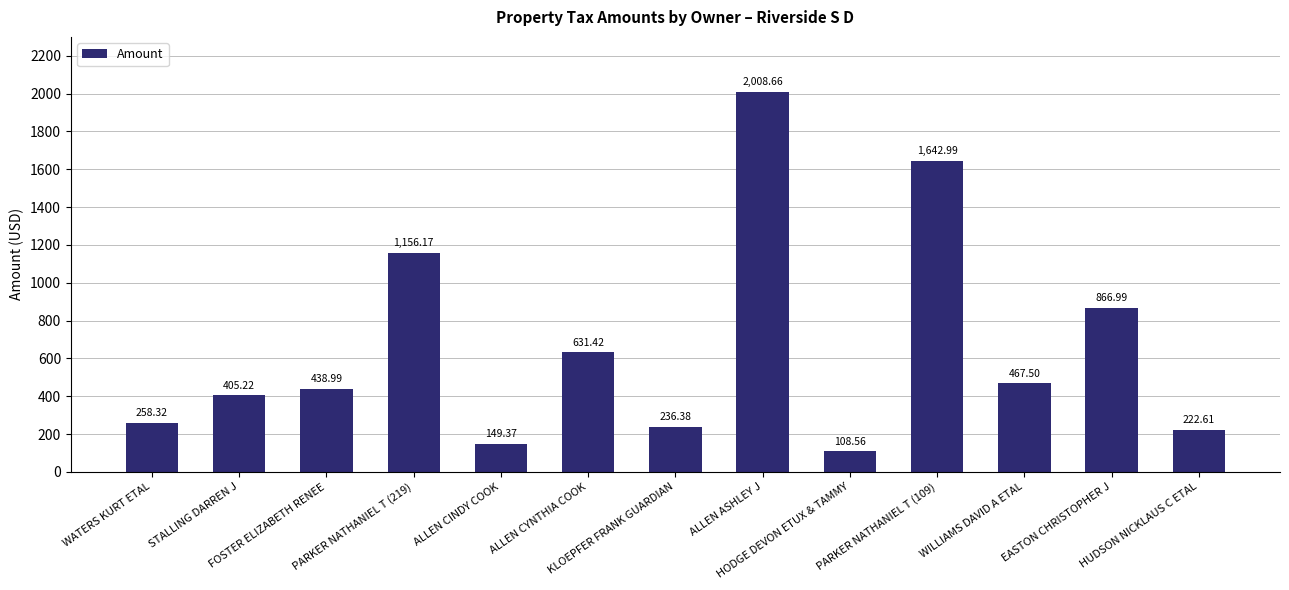

What is the label of the 5th bar from the right?

HODGE DEVON ETUX & TAMMY